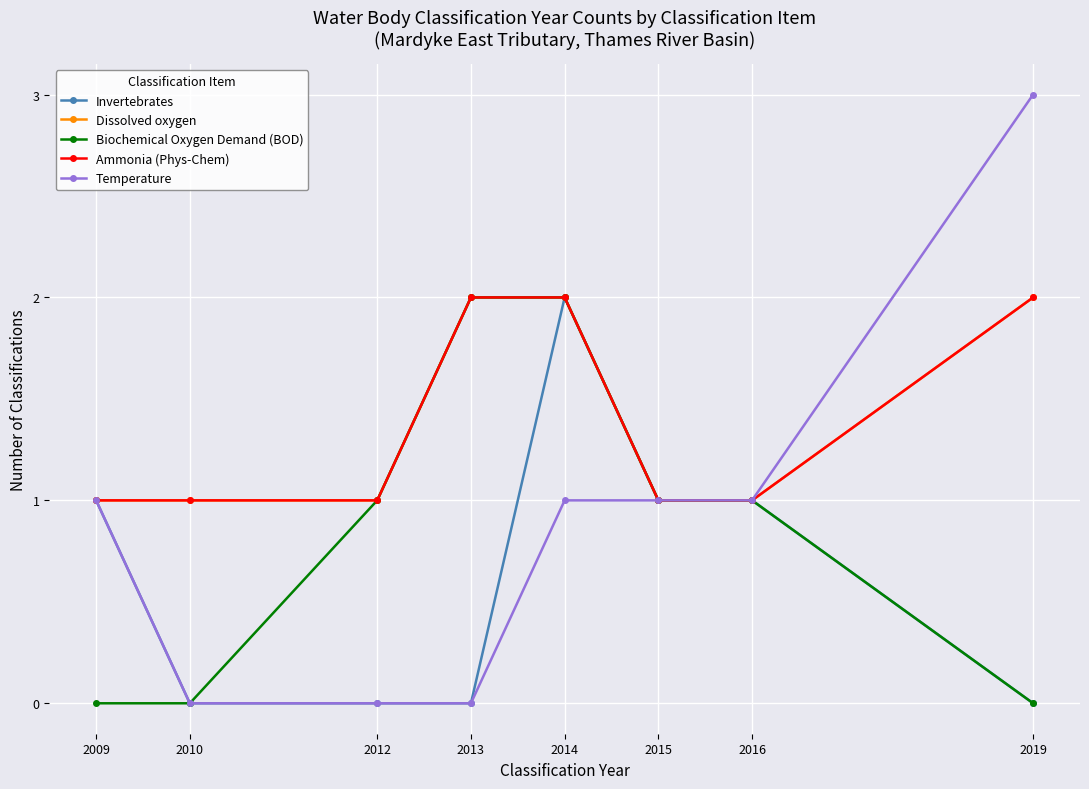

How many lines are shown in the chart?

5